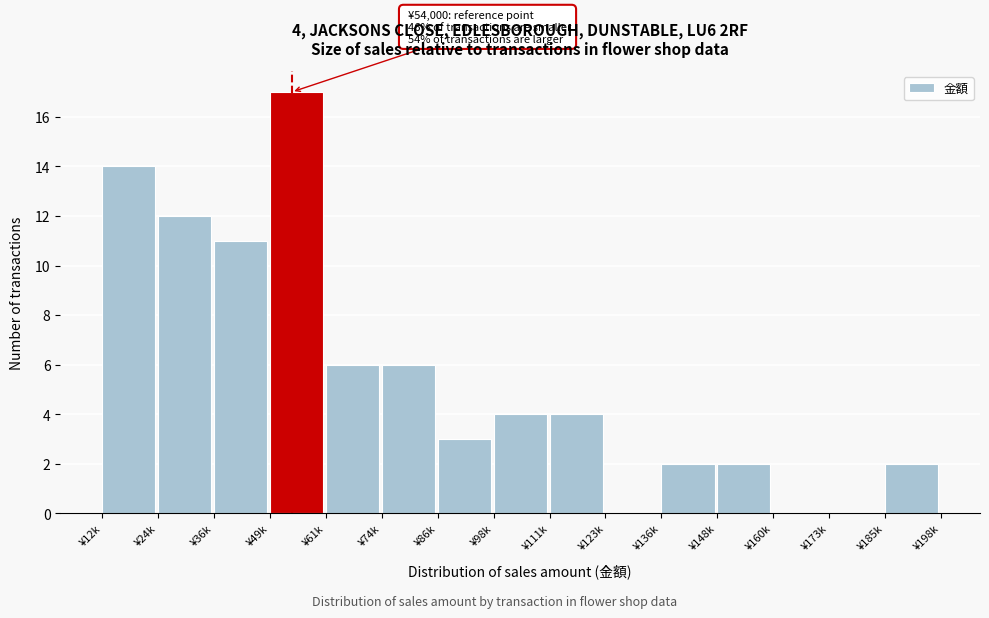

Reading left to right, what are all the values shown in this chart?

¥12k=14	¥24k=12	¥36k=11	¥49k=17	¥61k=6	¥74k=6	¥86k=3	¥98k=4	¥111k=4	¥123k=0	¥136k=2	¥148k=2	¥160k=0	¥173k=0	¥185k=2